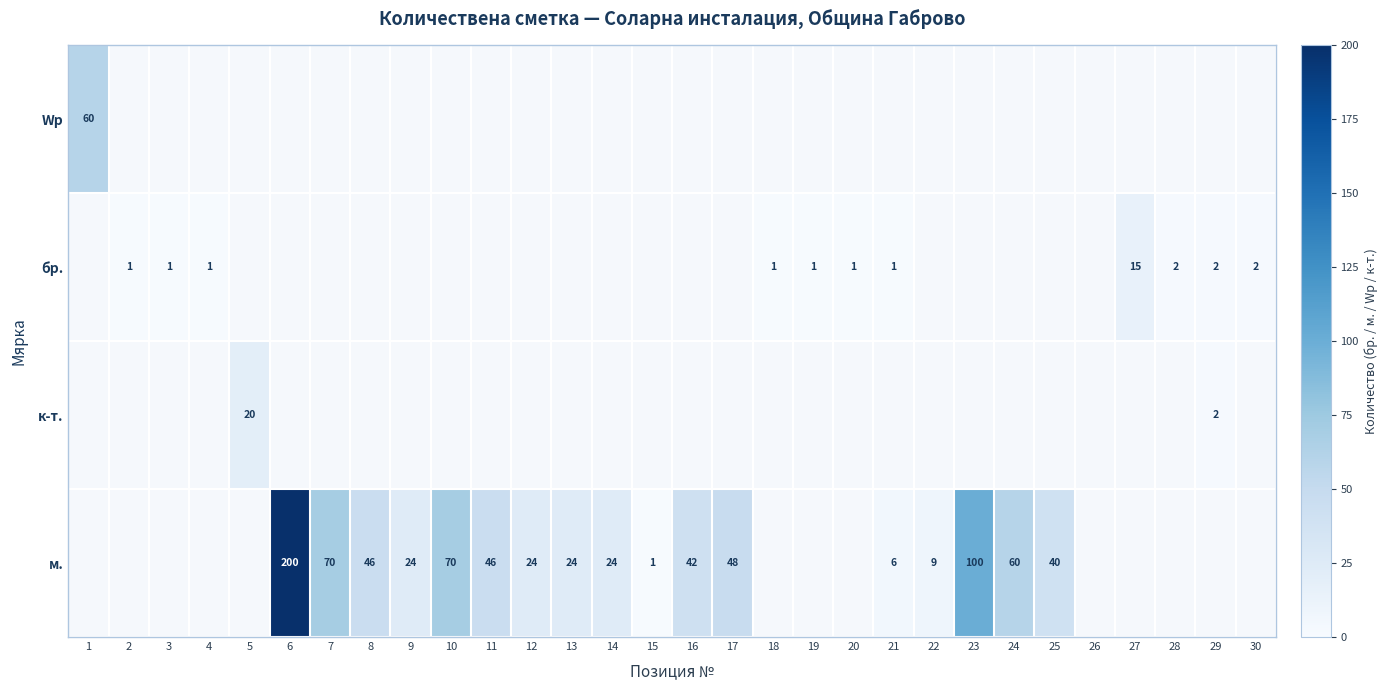

Where does the м. series first go above 42?

6